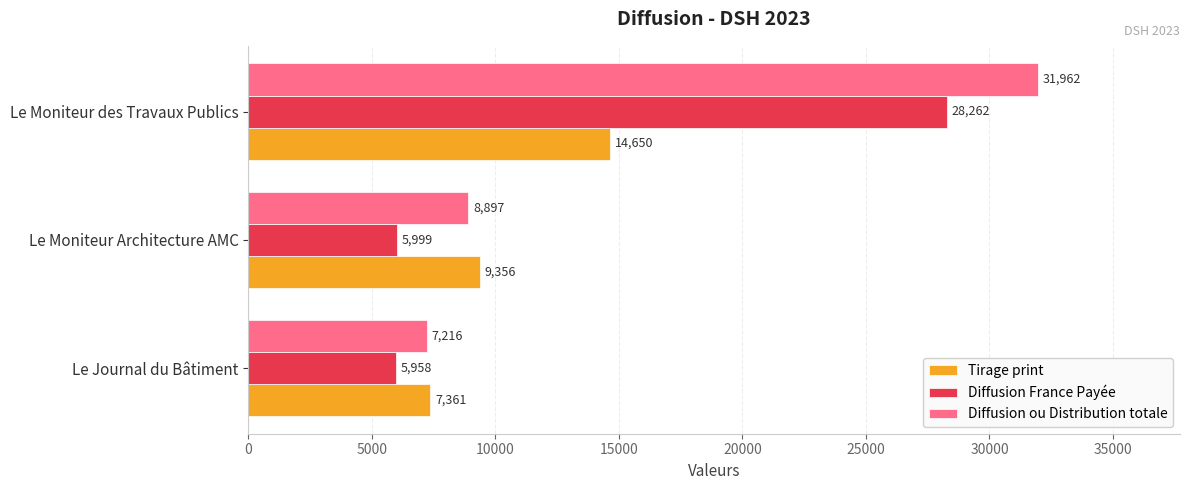

What is the minimum value shown in the chart?

5958